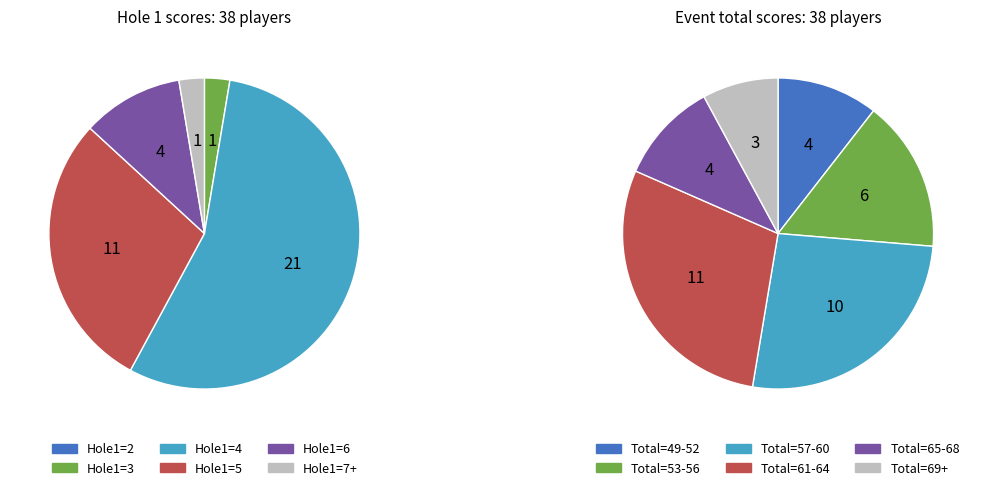

Count the number of slices in the pie.

6